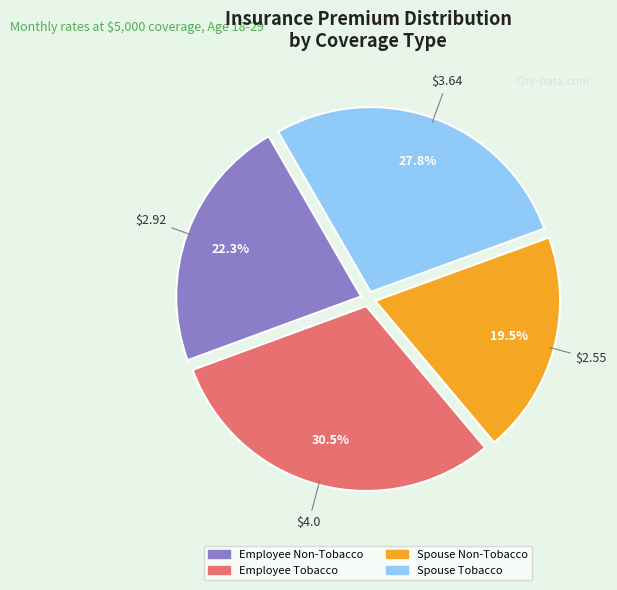

Rank the categories by value from lowest to highest.

Spouse Non-Tobacco, Employee Non-Tobacco, Spouse Tobacco, Employee Tobacco